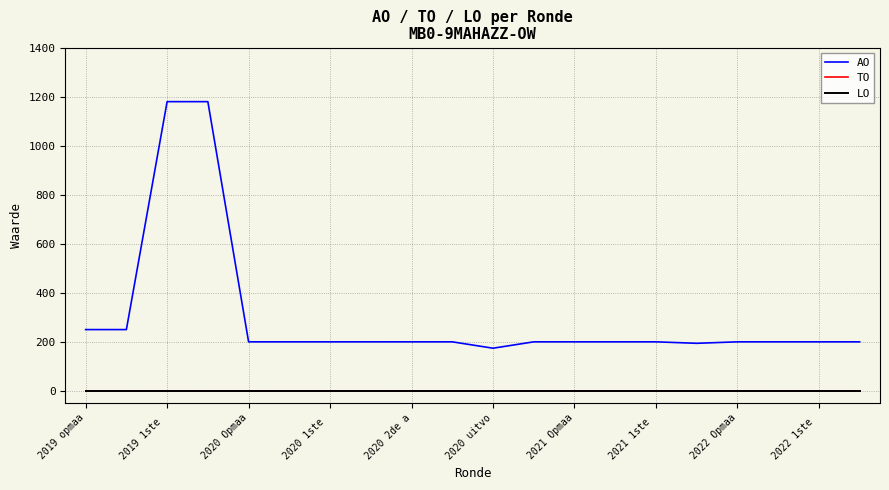

Does the chart display data point markers on the line(s)?

No